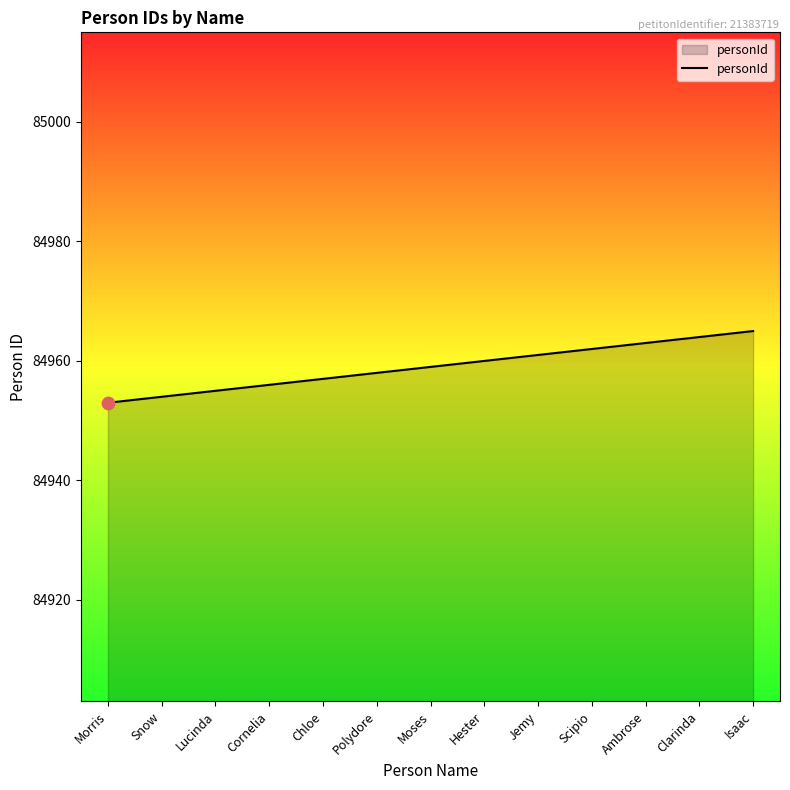

What is the change in value from Hester to Ambrose?

+3